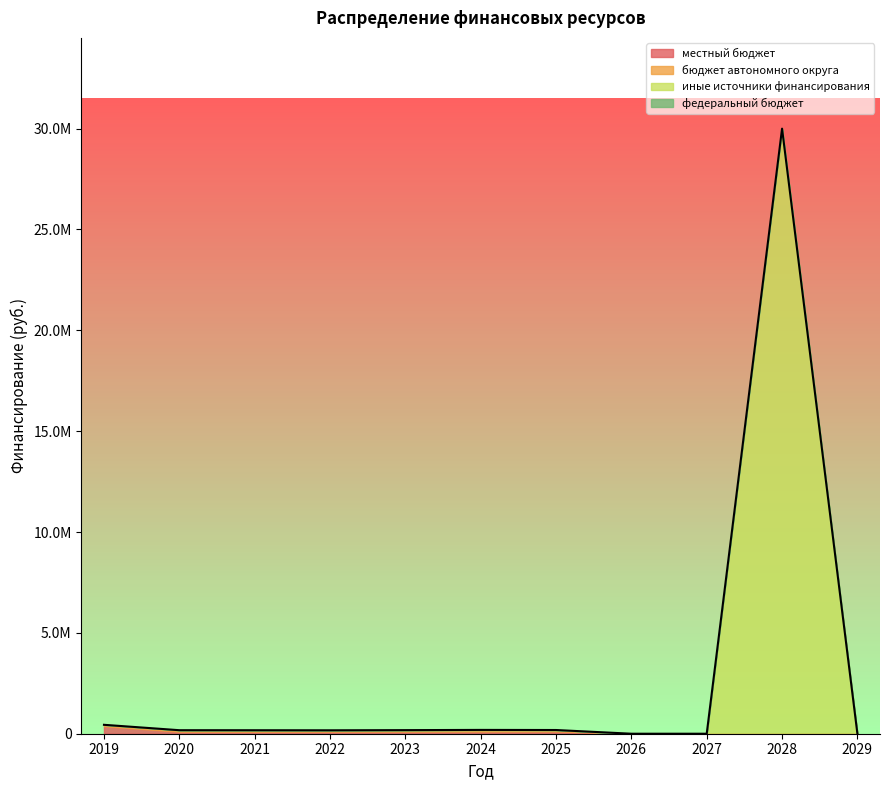

Which has a higher value, 2029 or 2026?

2029